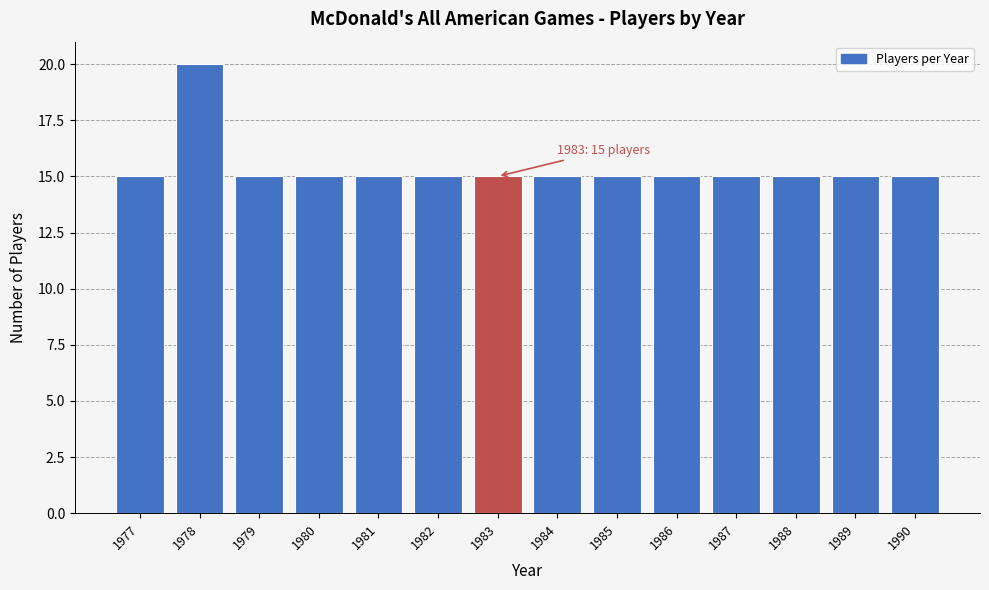

Reading left to right, what are all the values shown in this chart?

15	20	15	15	15	15	15	15	15	15	15	15	15	15